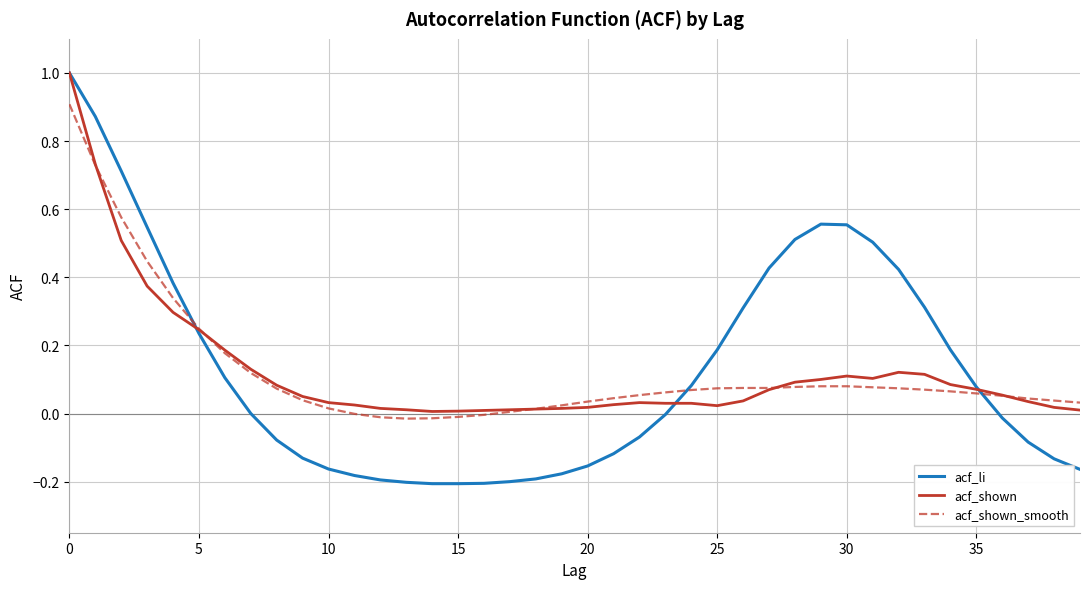

Which series has the widest spread of values?

acf_li